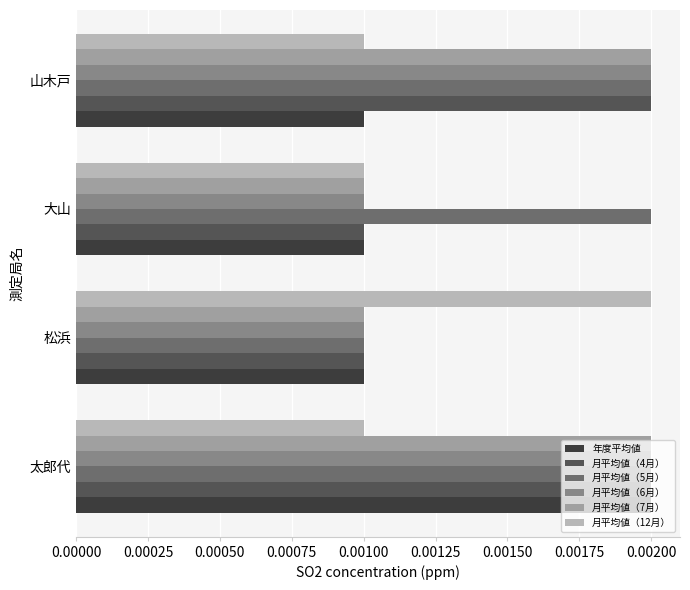

Which series has the largest total across all categories?

月平均値（5月）